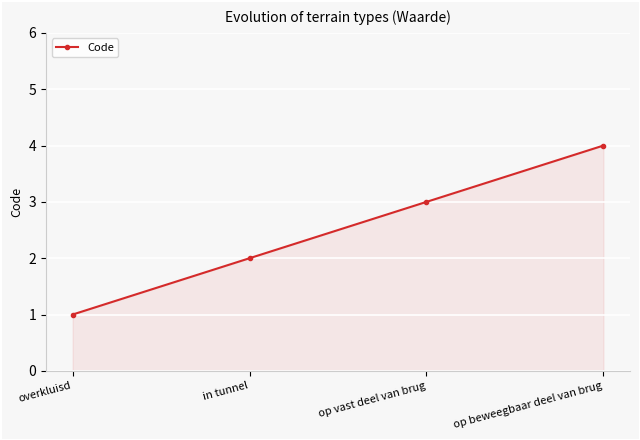

What is the difference between the maximum and minimum values?

3